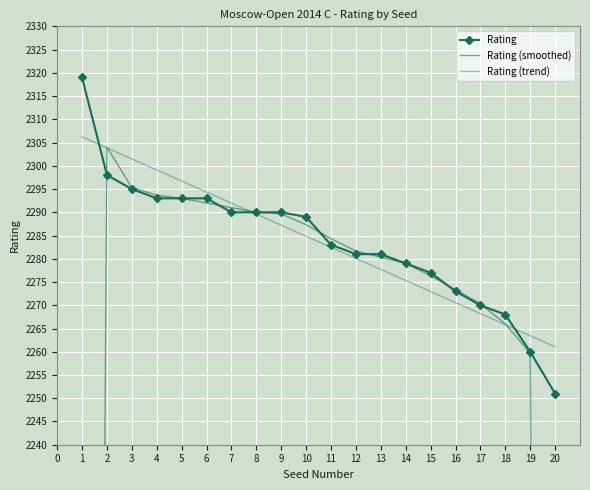

Between 3 and 16, which series saw the biggest shift?

Rating (trend)